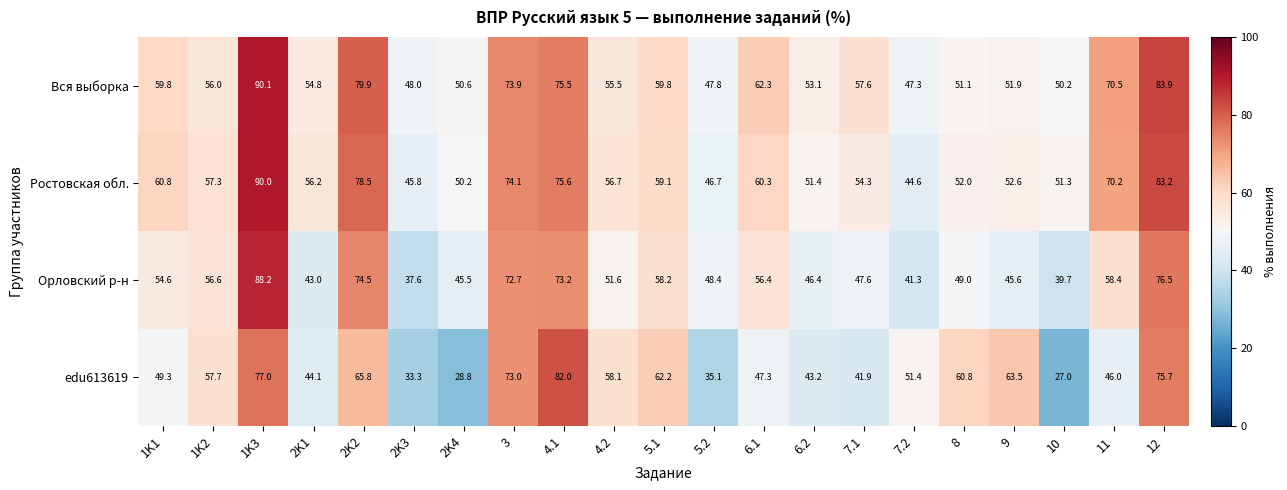

True or false: edu613619 has a value of 43.2 at 6.2.

True